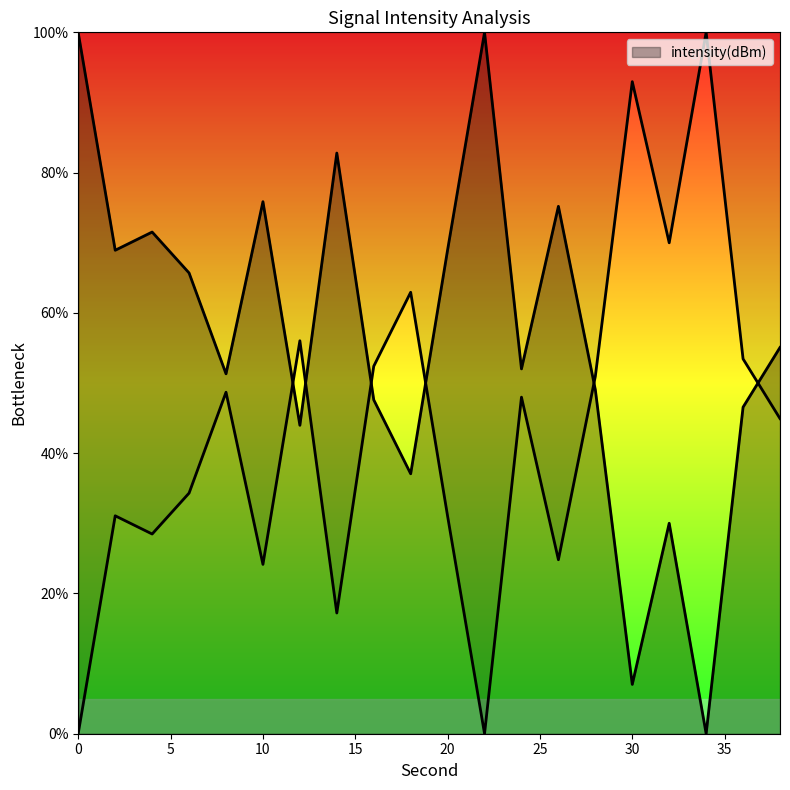

What is the maximum value shown in the chart?

100.0